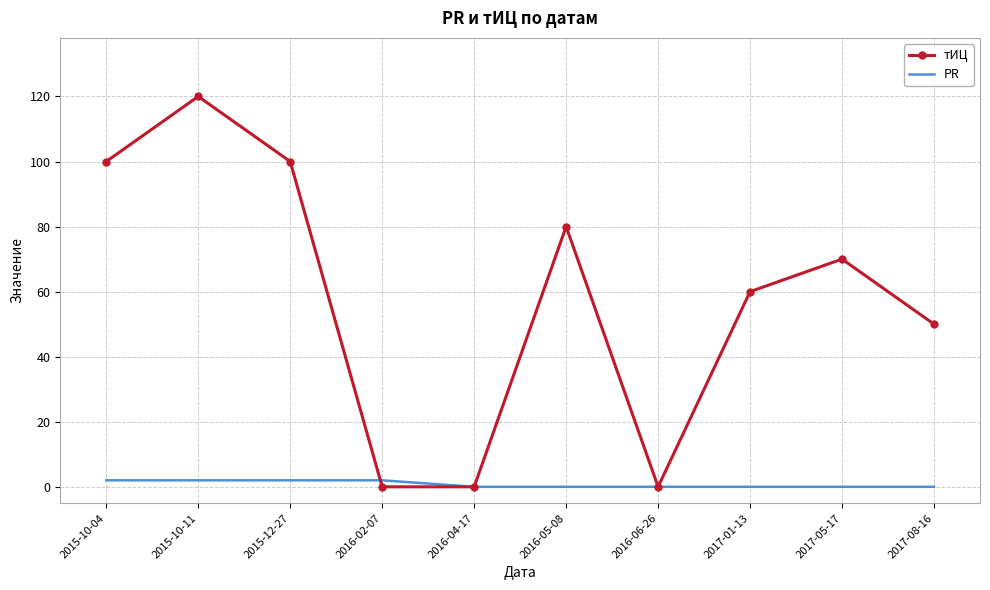

True or false: тИЦ has more than 1 points higher than both neighbors.

True